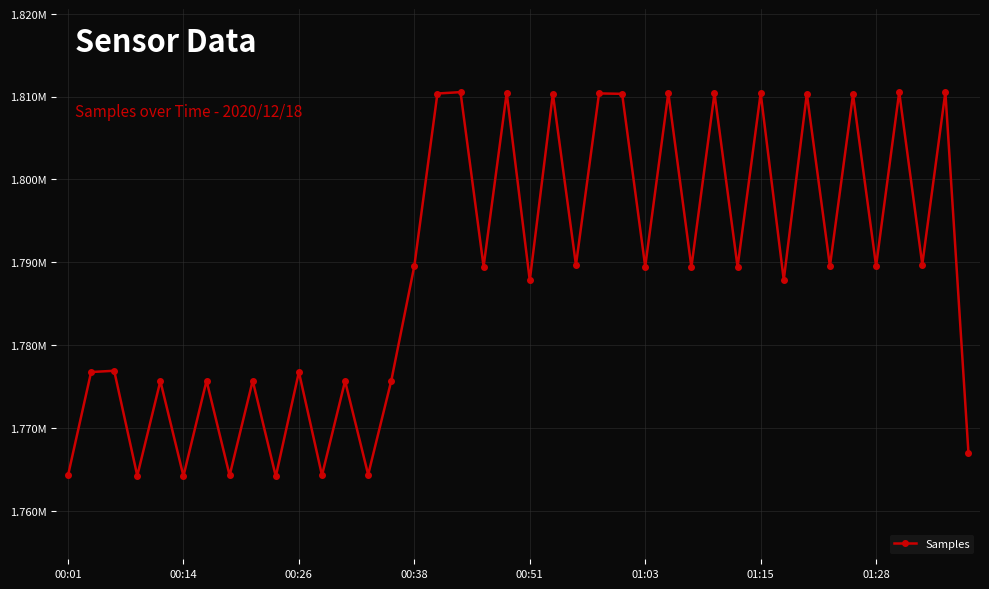

What is the greatest value displayed?

1810545